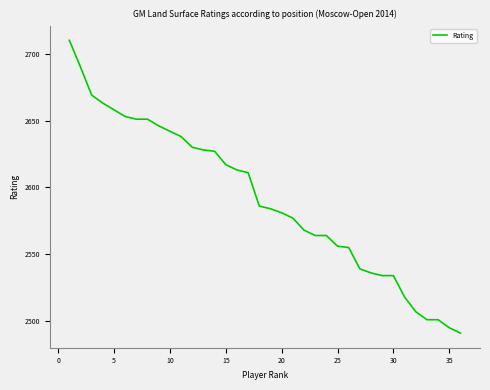

What is the greatest value displayed?

2710